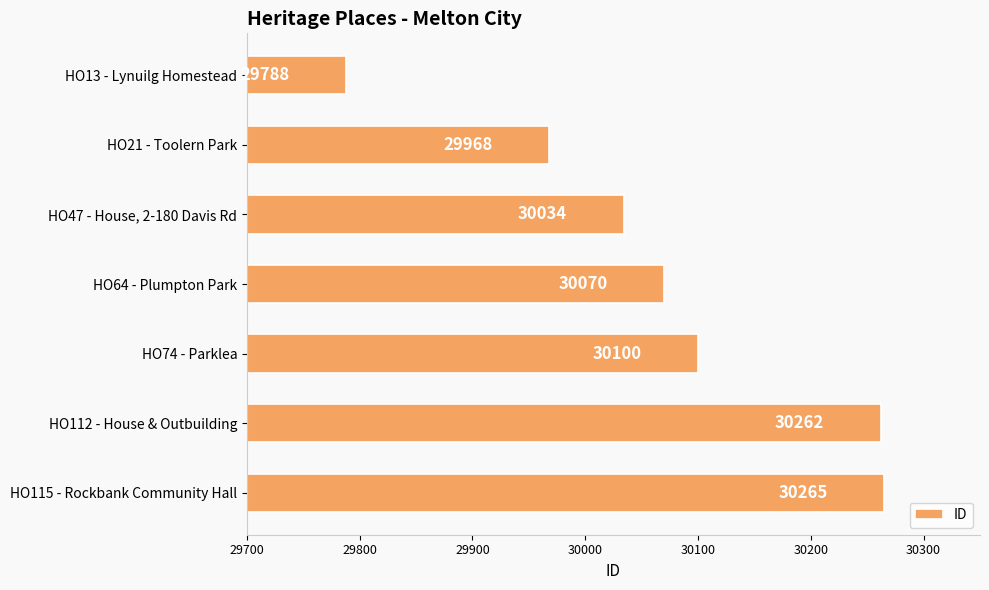

What value does the data have at HO64 - Plumpton Park?

30070